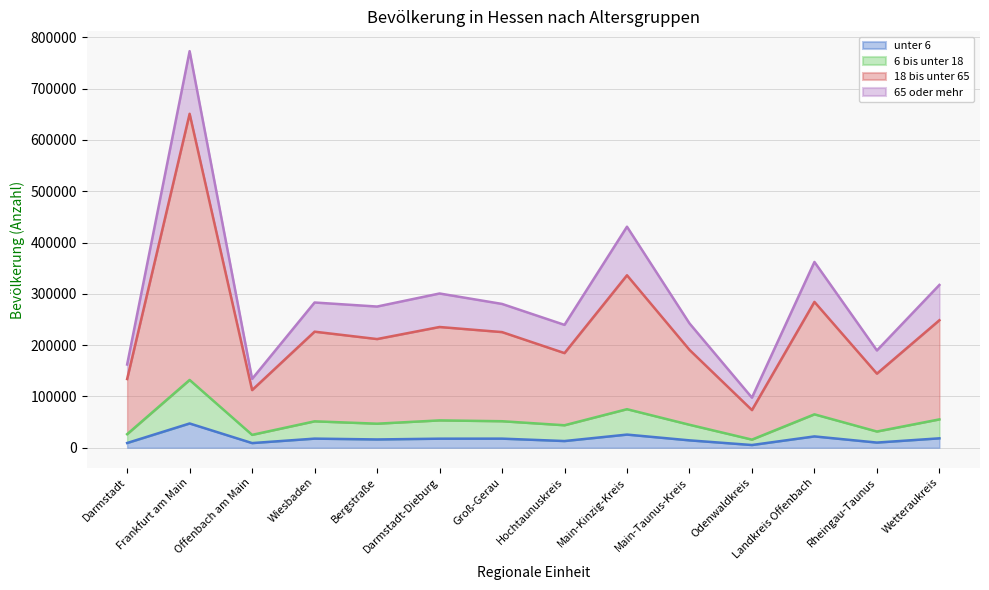

Where is the first local minimum for 6 bis unter 18?

Offenbach am Main